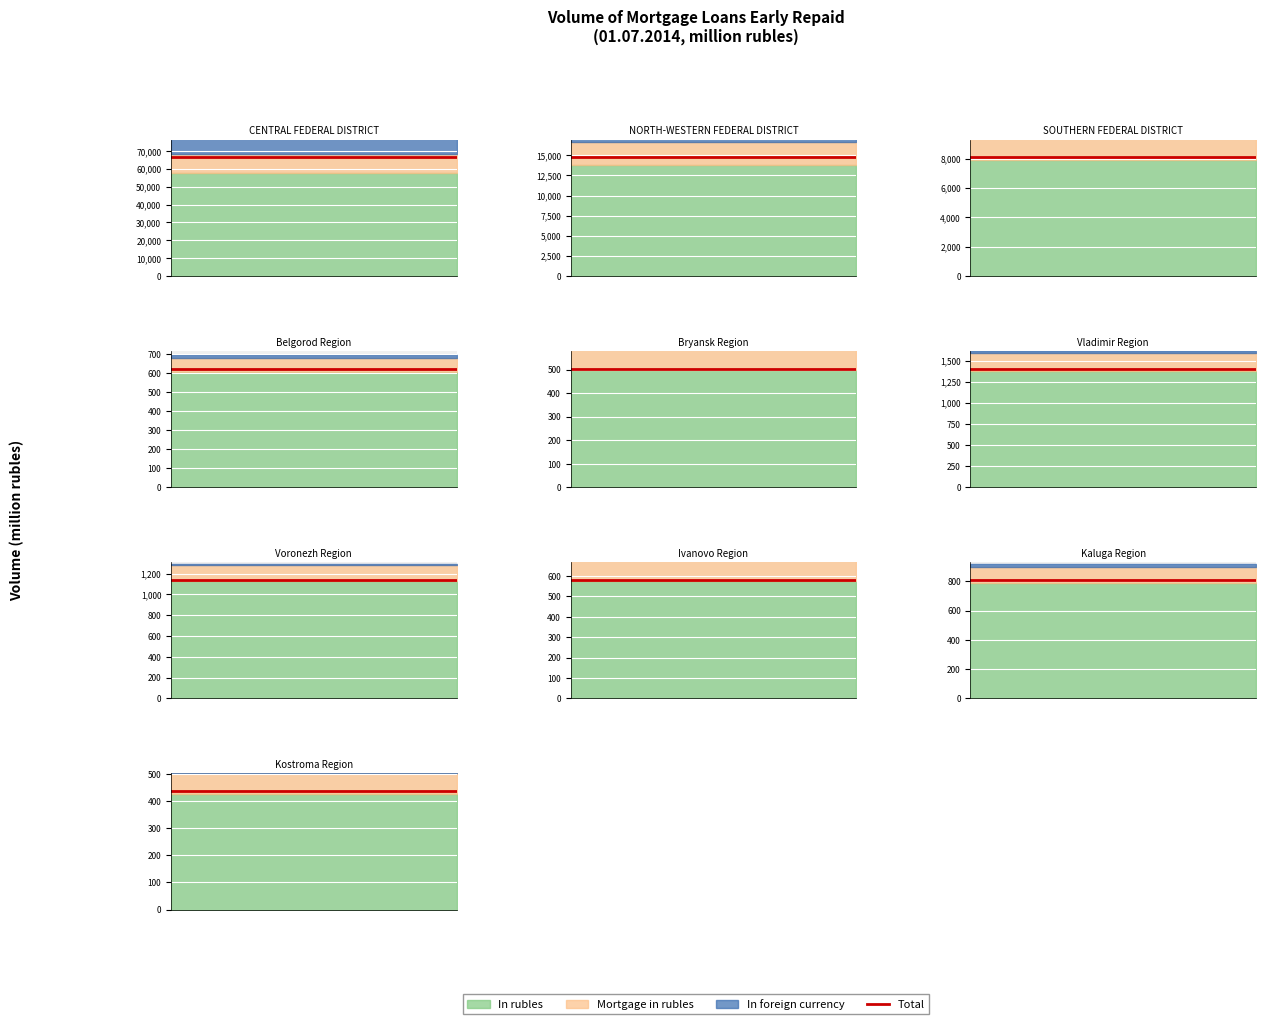

What is the total value across all series at 0?

154352